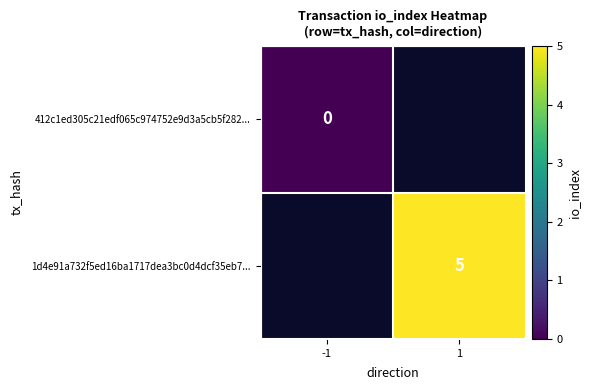

Is it true that 1d4e91a732f5ed16ba1717dea3bc0d4dcf35eb7... equals 3 at 1?

False